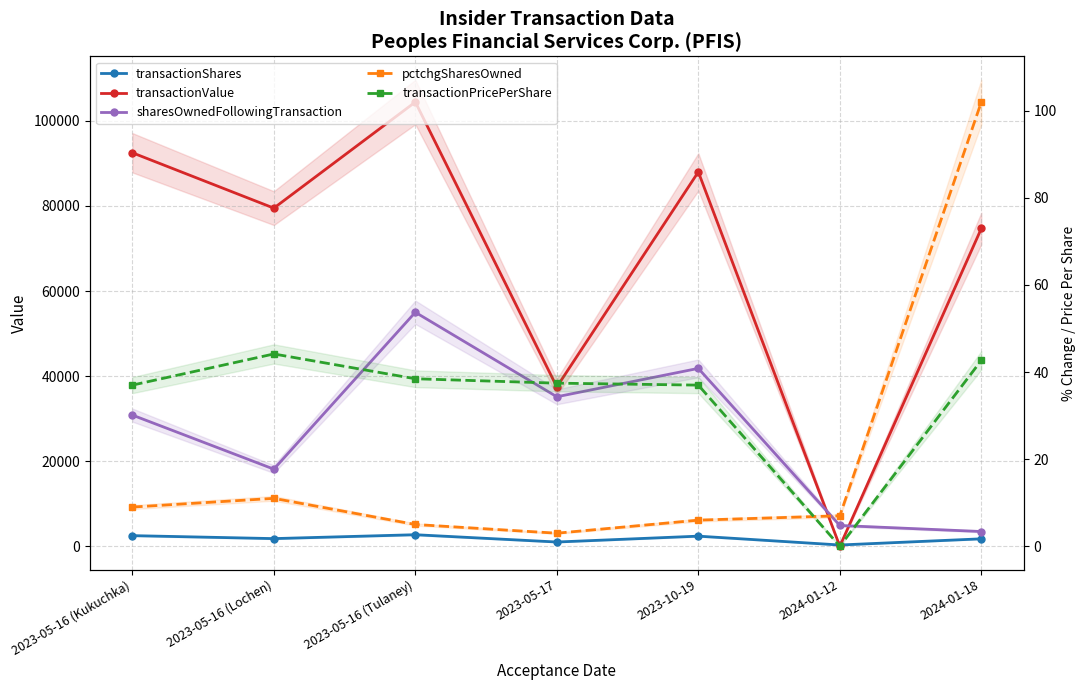

Where is the first local minimum for sharesOwnedFollowingTransaction?

2023-05-16 (Lochen)